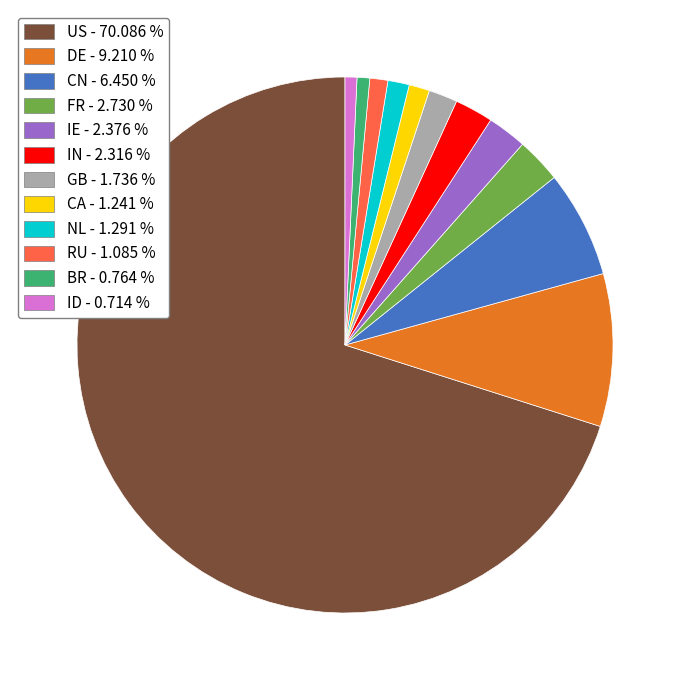

Approximately how many times larger is the value at RU compared to ID?

1.5